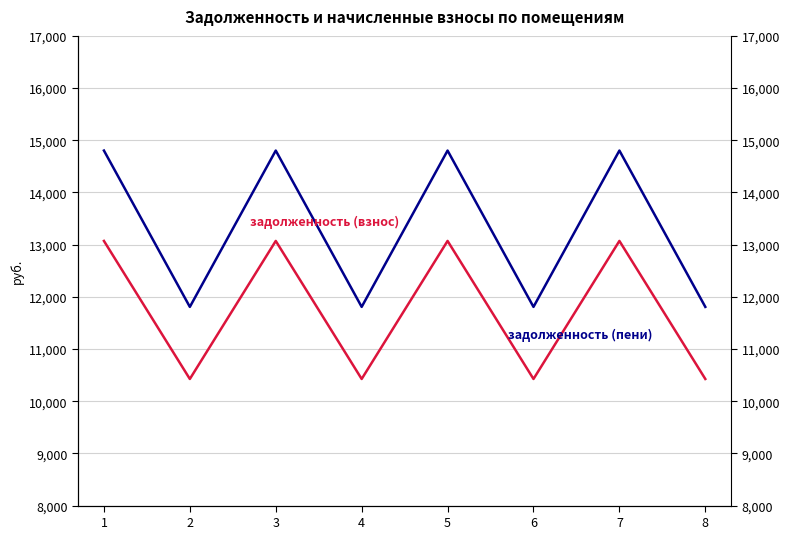

True or false: задолженность (пени) has a value of 14802.7 at 5.

True